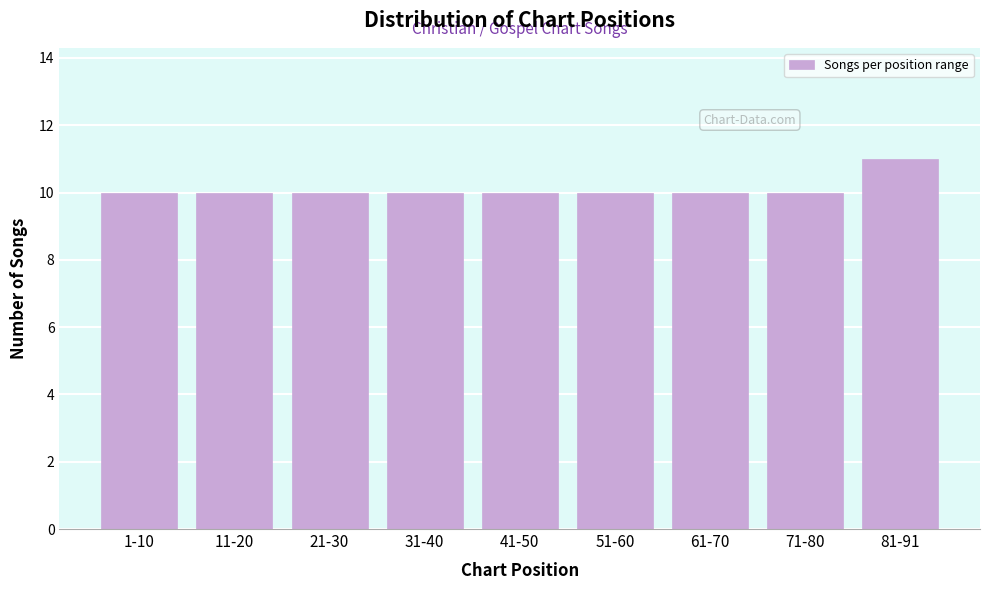

Reading right to left, what are all the values shown in this chart?

11	10	10	10	10	10	10	10	10